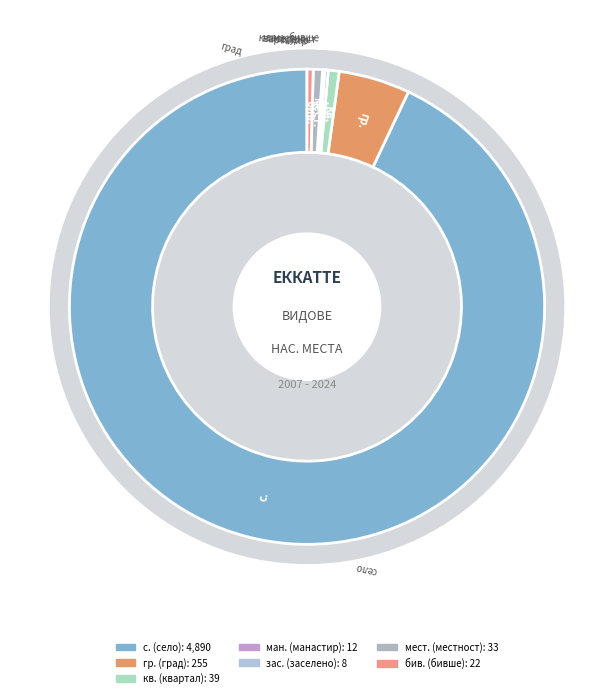

Is it true that BG4 is 17% of the pie?

False